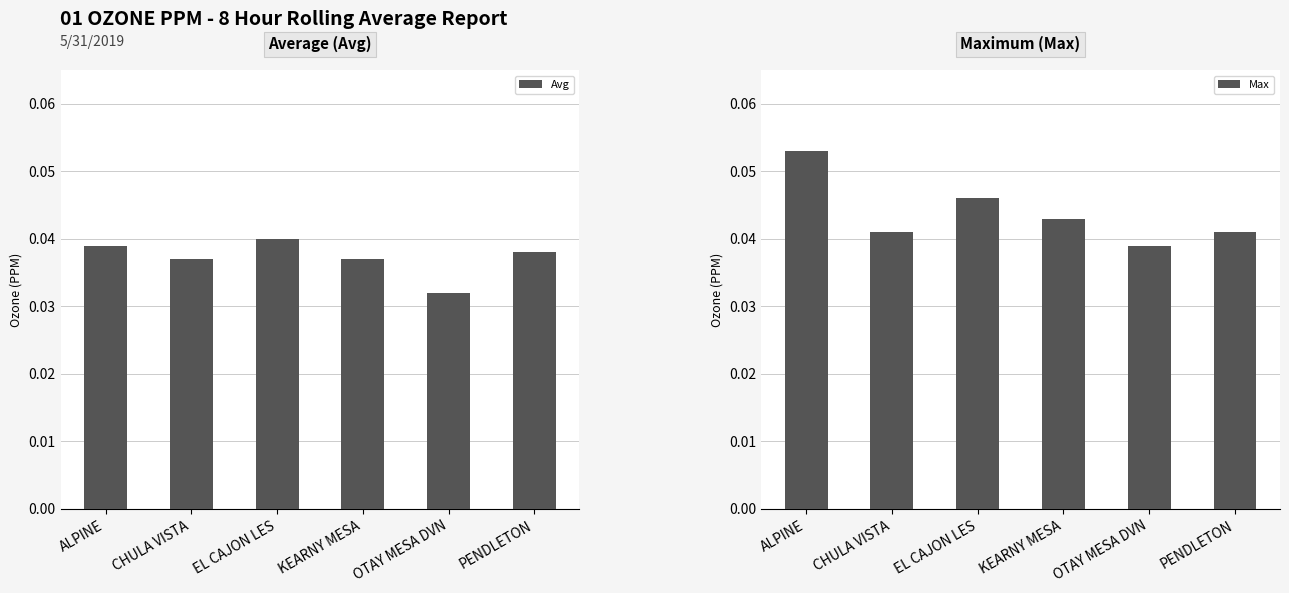

Which series has the largest total across all categories?

Max